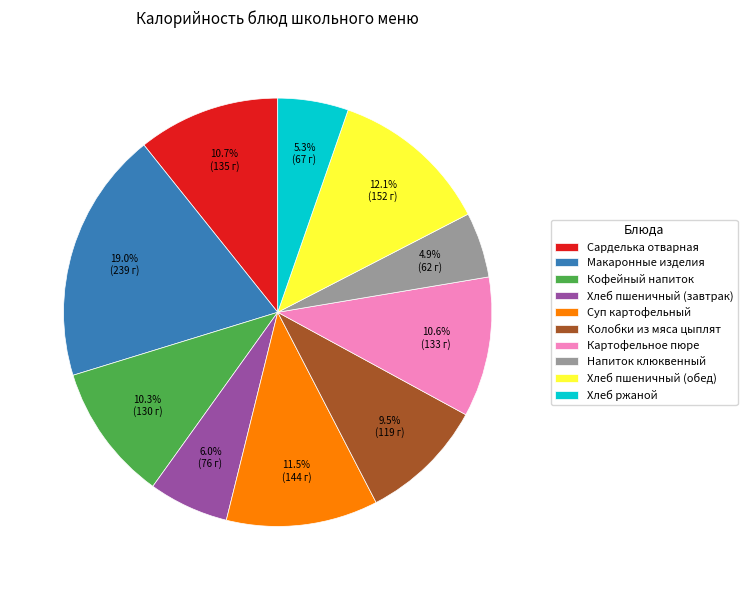

Is it true that Колобки из мяса цыплят is 23% of the pie?

False